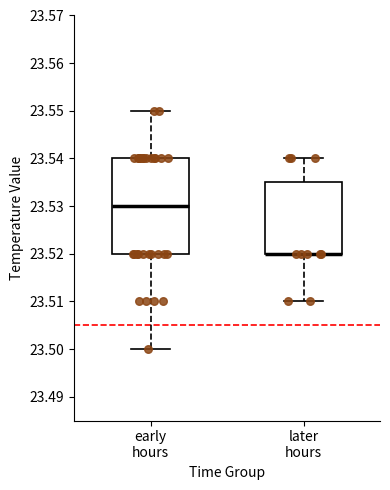

Reading left to right, read every box against the y-axis: the position of its median line, the range the box covers, and the ends of its whiskers. The values are not printed on the chart, so give them approximately, as read against the axis.

early hours: median 23.530, box 23.520 to 23.540, whiskers 23.500 to 23.550
later hours: median 23.520 (drawn on the box's lower edge), box 23.520 to 23.535, whiskers 23.510 to 23.540